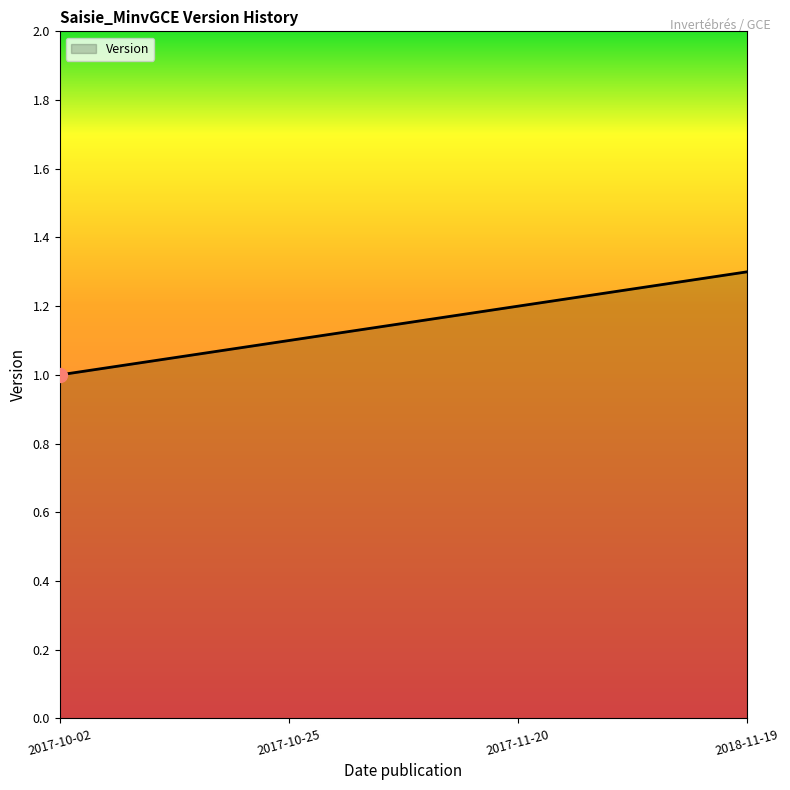

Reading right to left, transcribe all the data shown in this chart.

1.3	1.2	1.1	1.0